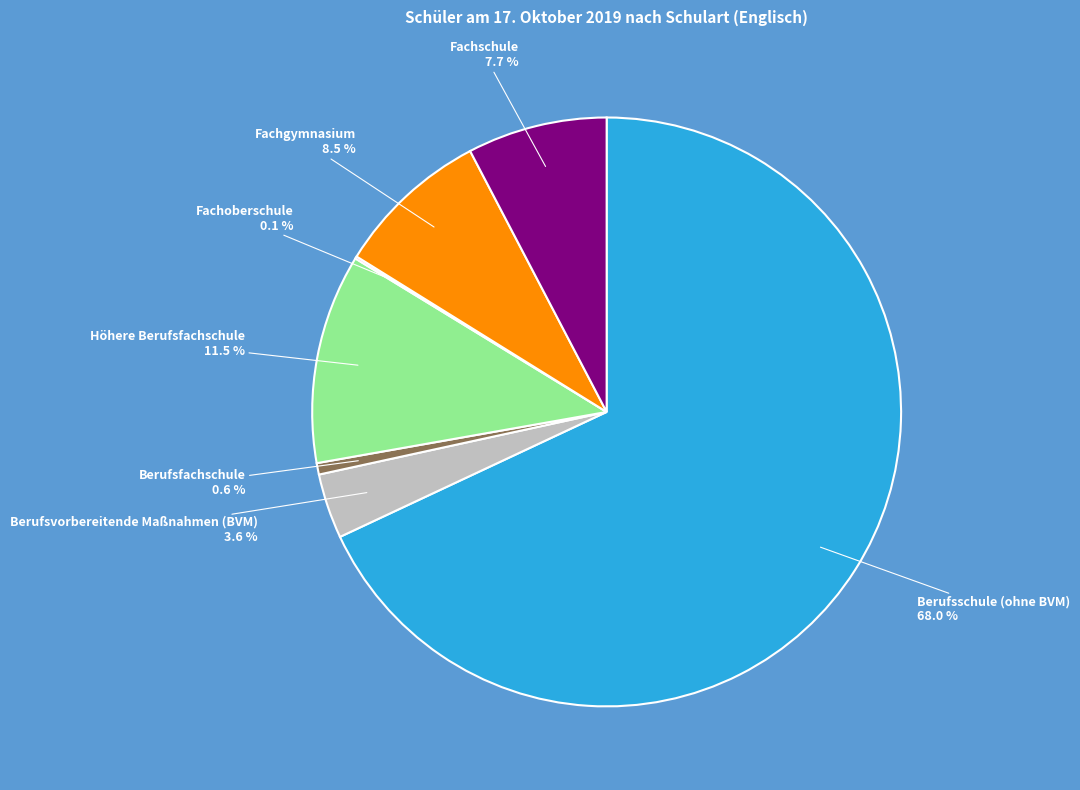

Is there a majority slice in this chart?

Yes